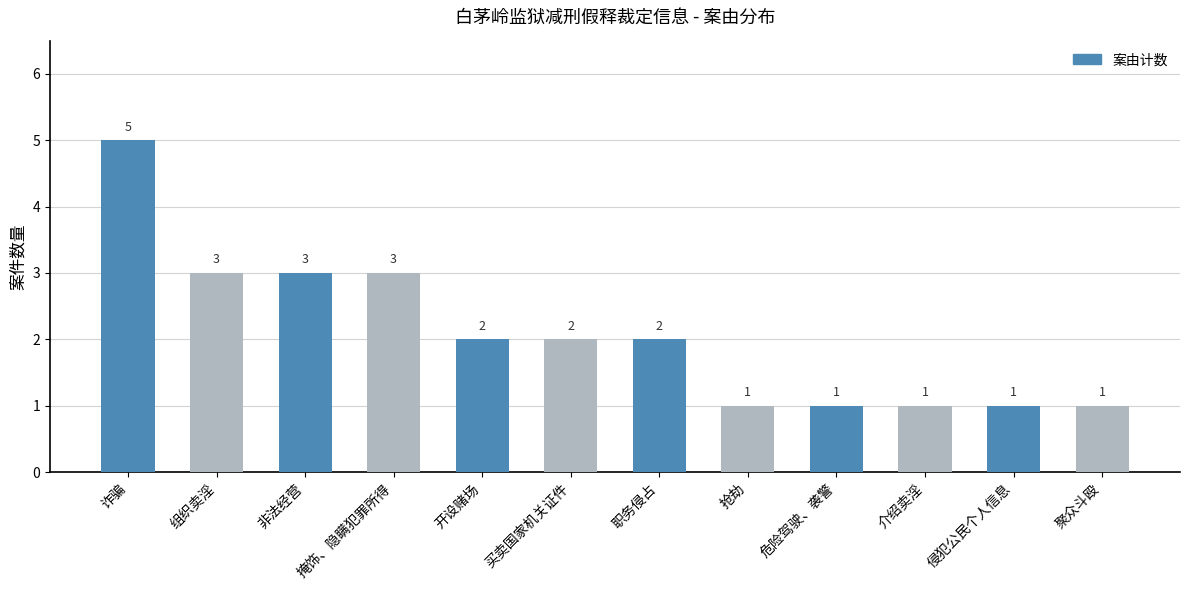

What is the value of the 3rd bar from the left?

3